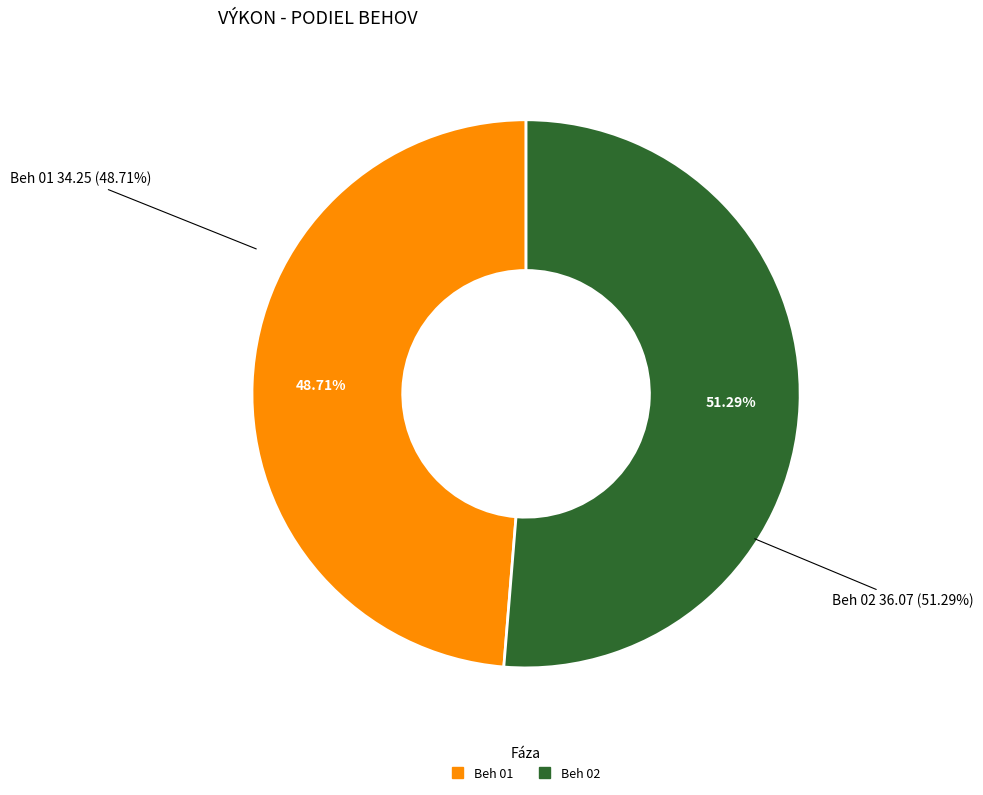

What is the ratio of the value at Beh 02 to the value at Beh 01?

1.1